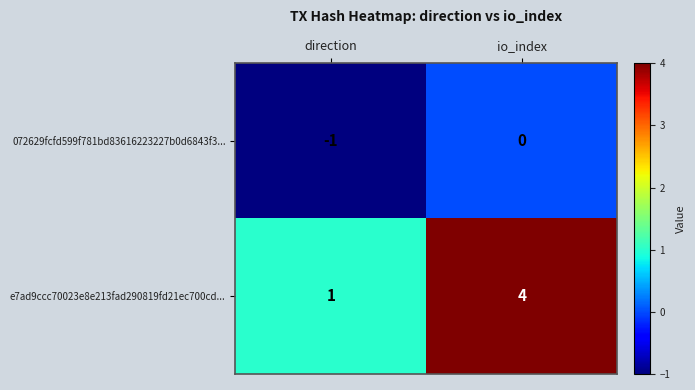

What is the sum of all e7ad9ccc70023e8e213fad290819fd21ec700cd... values?

5